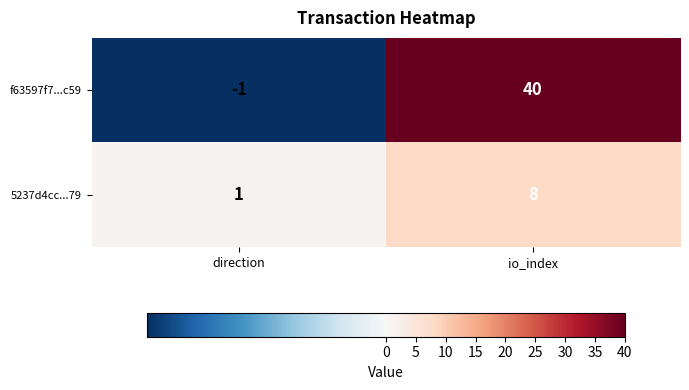

What is the sum of all 5237d4cc...79 values?

9